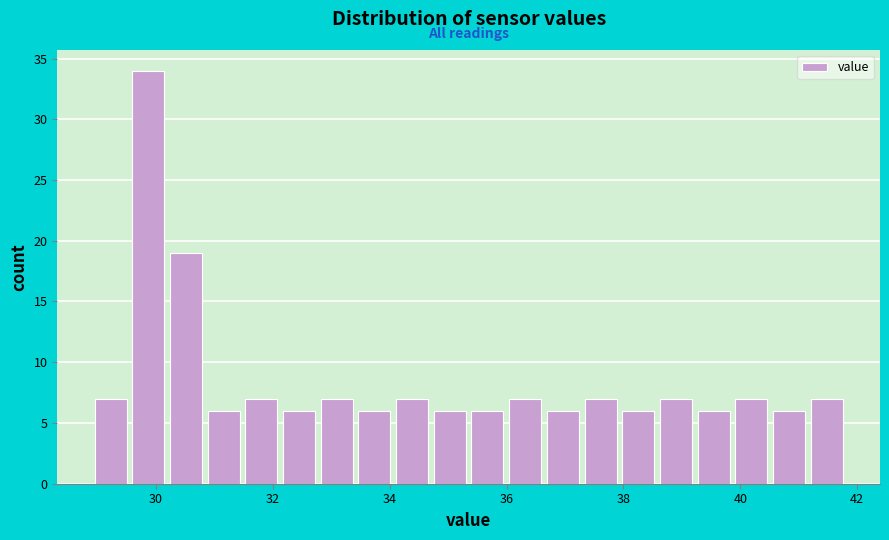

Around what value on the x-axis is the tallest bar? Give the approximate position of its centre, as read against the axis.

29.8